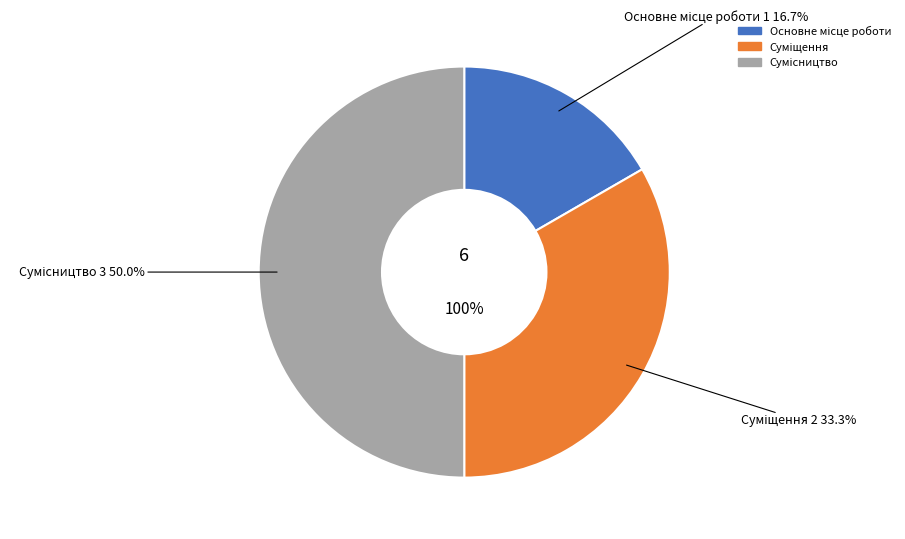

To the nearest percent, what is the difference between the largest and smallest slice percentages?

33%